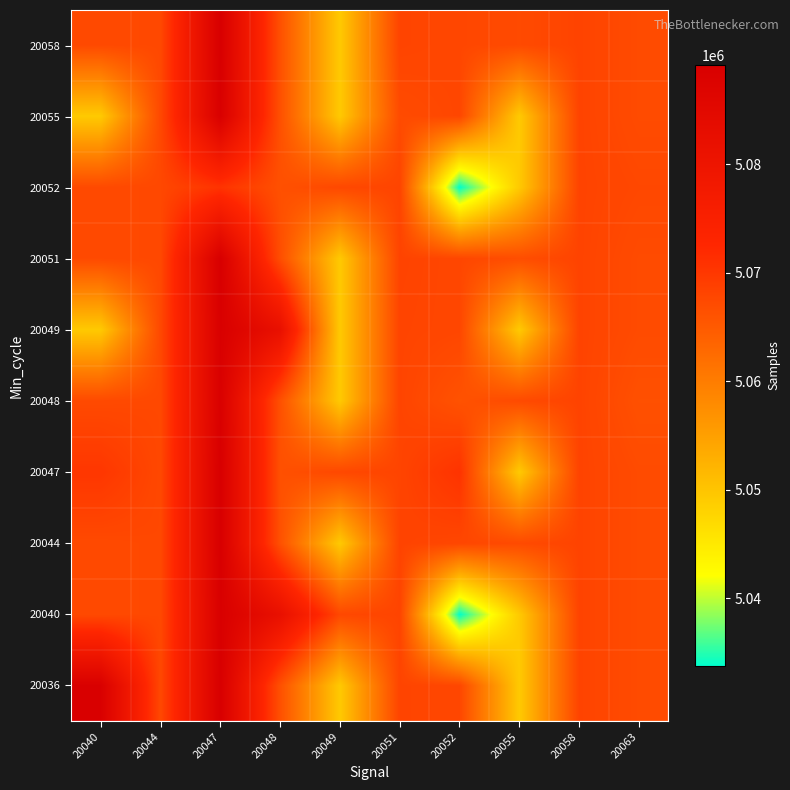

What is the difference between the highest and lowest values at 20051?

1081